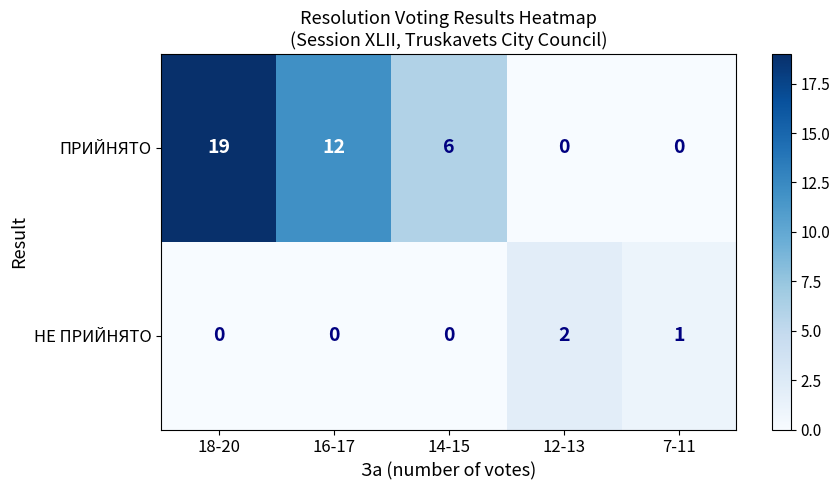

Reading left to right, transcribe all the data shown in this chart.

ПРИЙНЯТО: 18-20=19	16-17=12	14-15=6	12-13=0	7-11=0
НЕ ПРИЙНЯТО: 18-20=0	16-17=0	14-15=0	12-13=2	7-11=1